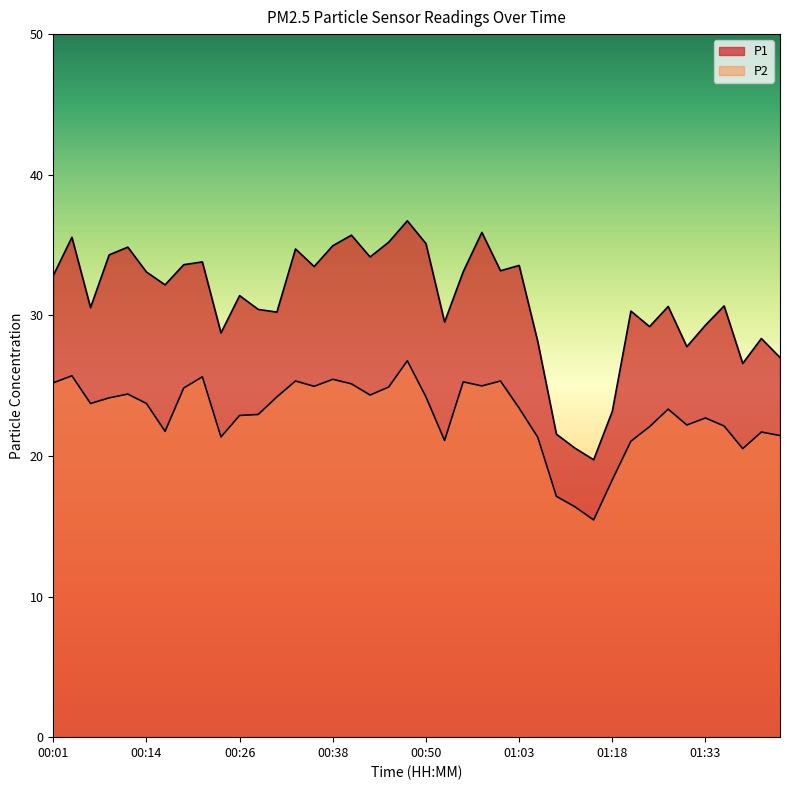

True or false: P1 has more than 1 interior local peaks.

True